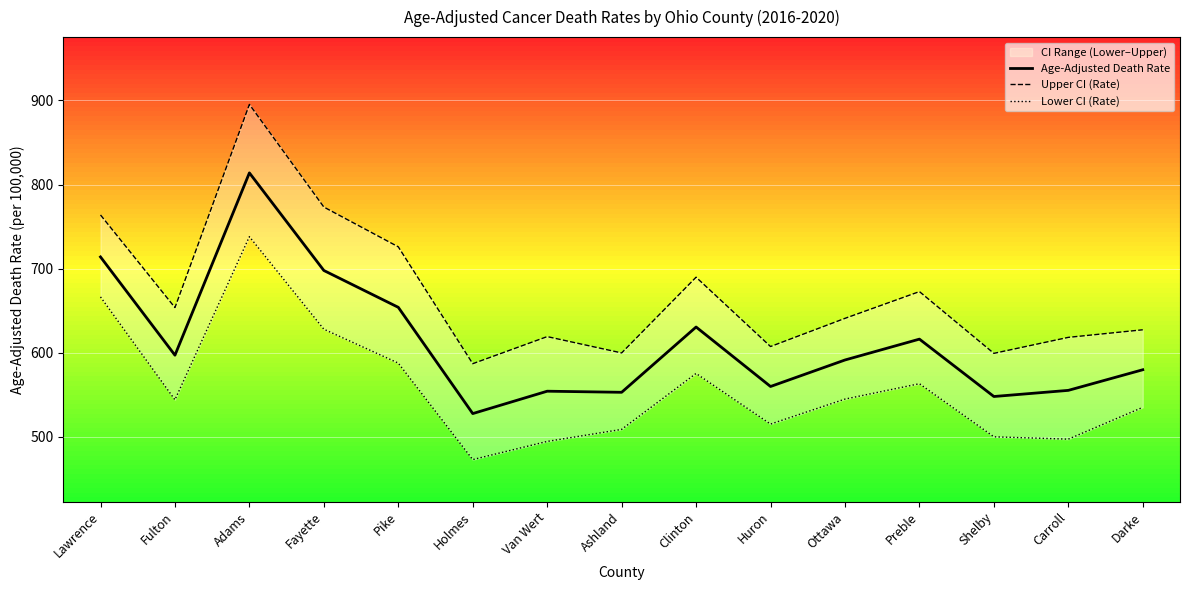

At how many categories does at least one series exceed 793?

1